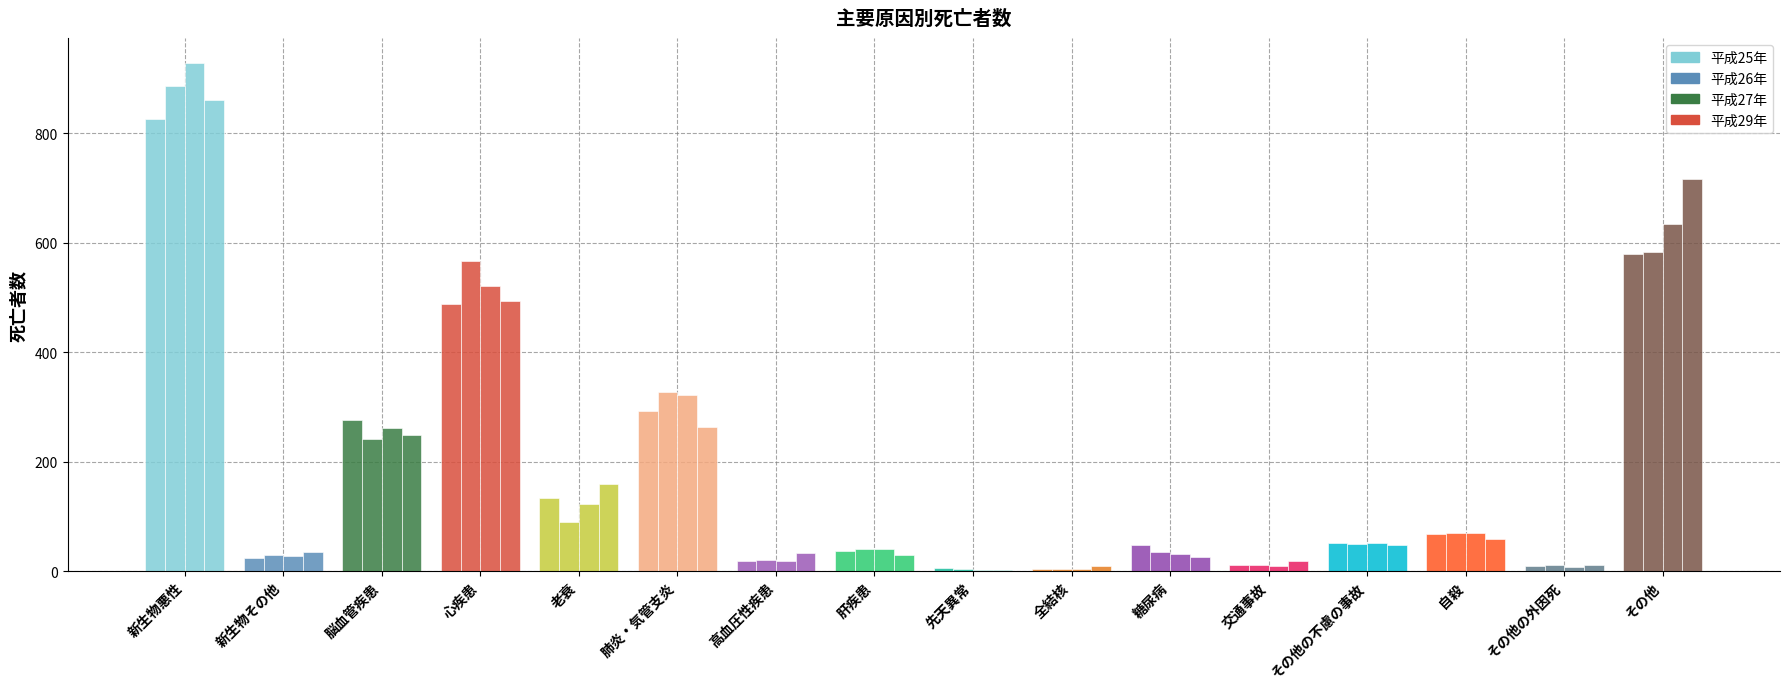

Which series has the widest spread of values?

平成27年